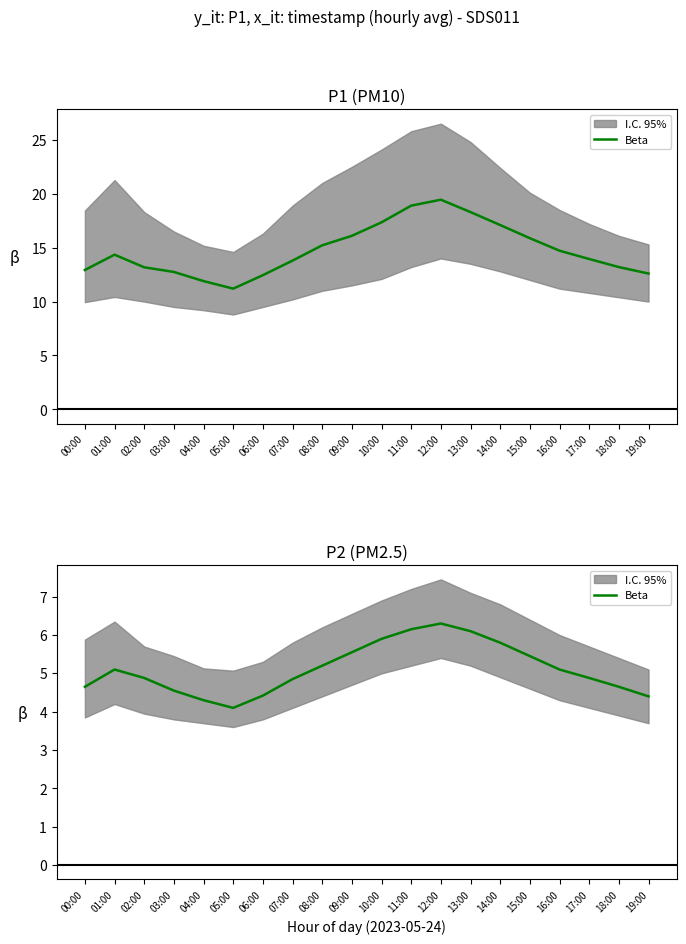

Rank the categories by value from lowest to highest.

05:00, 04:00, 19:00, 06:00, 03:00, 00:00, 18:00, 07:00, 02:00, 17:00, 01:00, 16:00, 08:00, 15:00, 09:00, 14:00, 10:00, 13:00, 11:00, 12:00